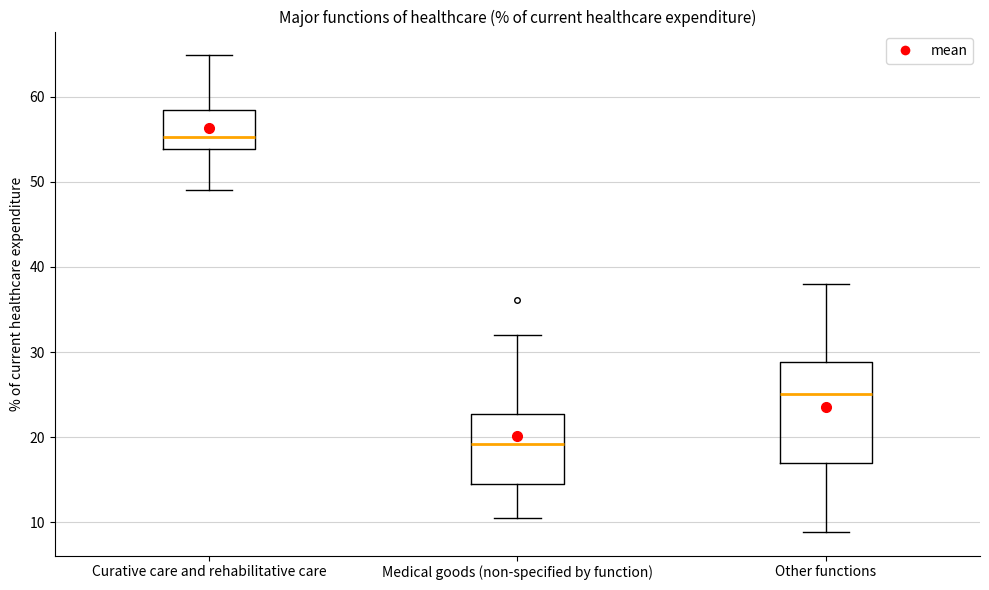

Comparing the boxes themselves (not the whiskers), which one is the tallest?

Other functions